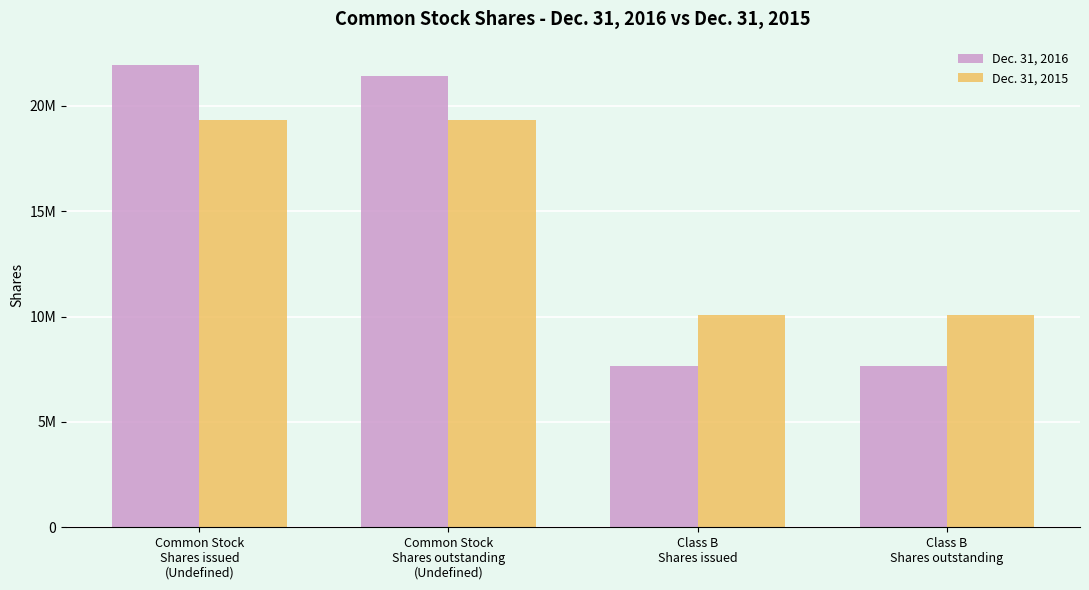

What is the difference between the second highest and minimum values in the Dec. 31, 2015 series?

9292774